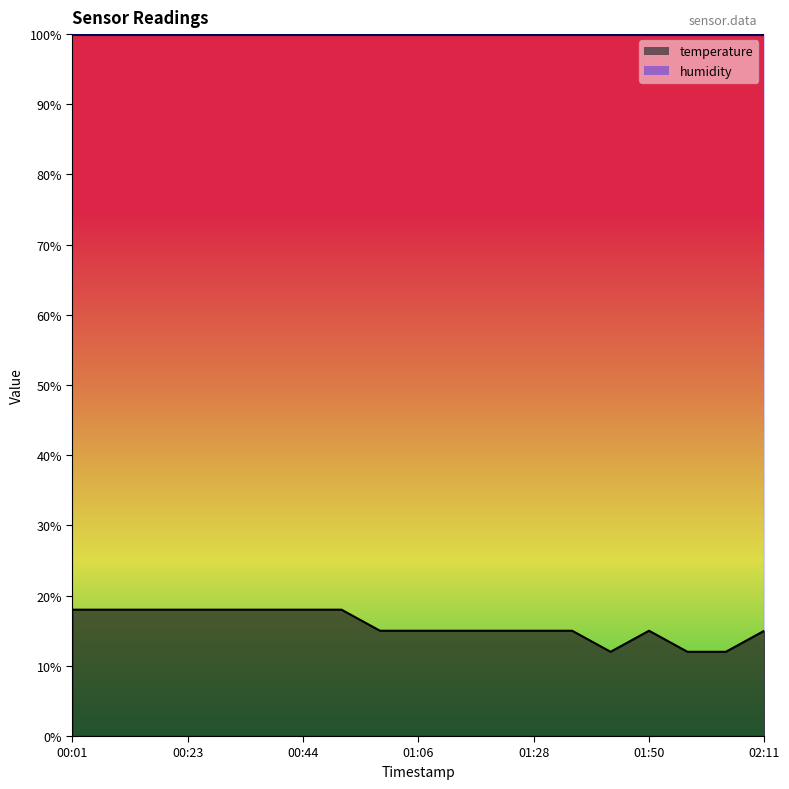

Reading right to left, what are all the values shown in this chart?

02:11=15.0	02:04=12.0	01:57=12.0	01:50=15.0	01:43=12.0	01:36=15.0	01:28=15.0	01:21=15.0	01:14=15.0	01:06=15.0	00:59=15.0	00:52=18.0	00:44=18.0	00:37=18.0	00:30=18.0	00:23=18.0	00:15=18.0	00:08=18.0	00:01=18.0